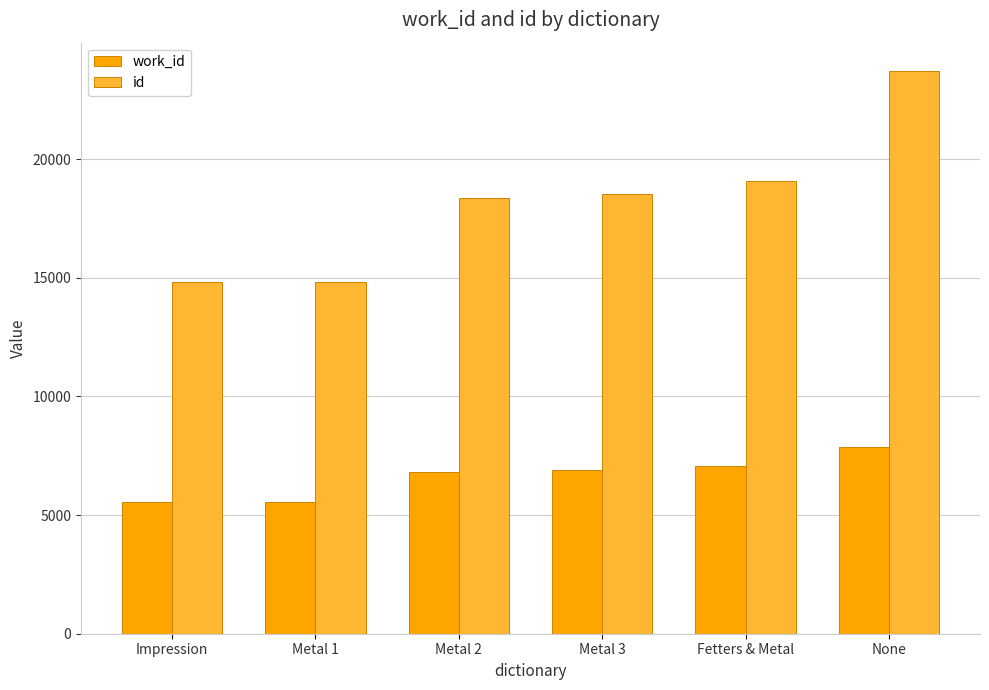

List the series in order of their peak value, lowest first.

work_id, id